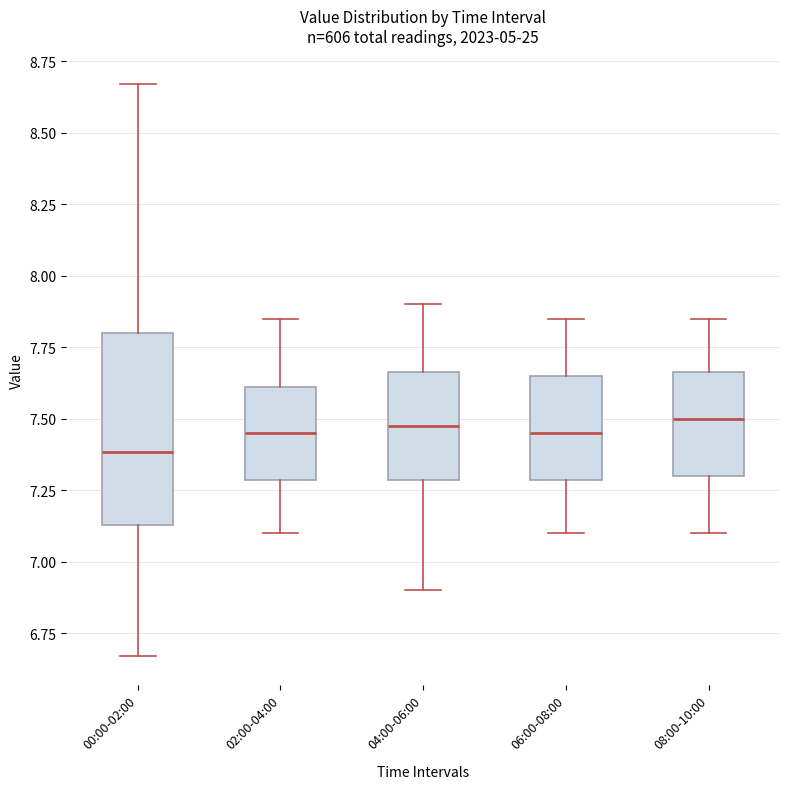

Reading left to right, read every box against the y-axis: the position of its median line, the range the box covers, and the ends of its whiskers. The values are not printed on the chart, so give them approximately, as read against the axis.

00:00-02:00: median 7.40, box 7.15 to 7.80, whiskers 6.65 to 8.65
02:00-04:00: median 7.45, box 7.30 to 7.60, whiskers 7.10 to 7.85
04:00-06:00: median 7.50, box 7.30 to 7.65, whiskers 6.90 to 7.90
06:00-08:00: median 7.45, box 7.30 to 7.65, whiskers 7.10 to 7.85
08:00-10:00: median 7.50, box 7.30 to 7.65, whiskers 7.10 to 7.85